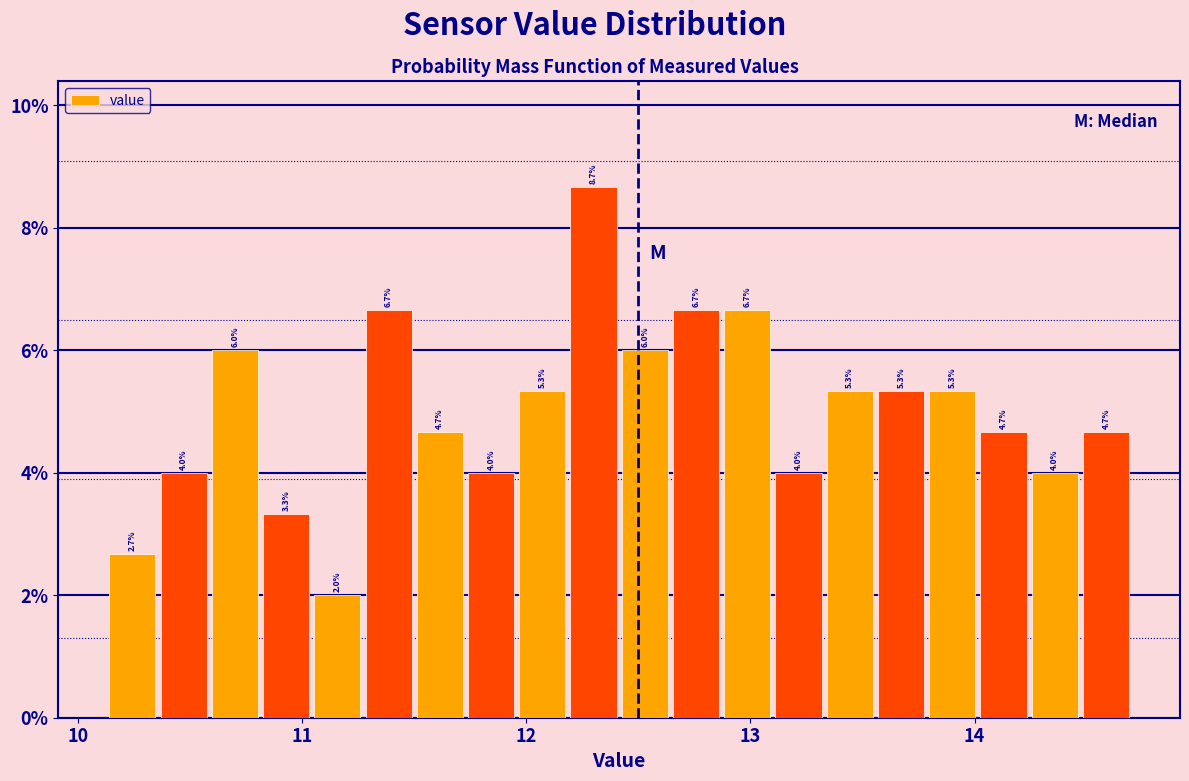

Read against the x-axis, roughly where is the centre of the tallest bar?

12.3